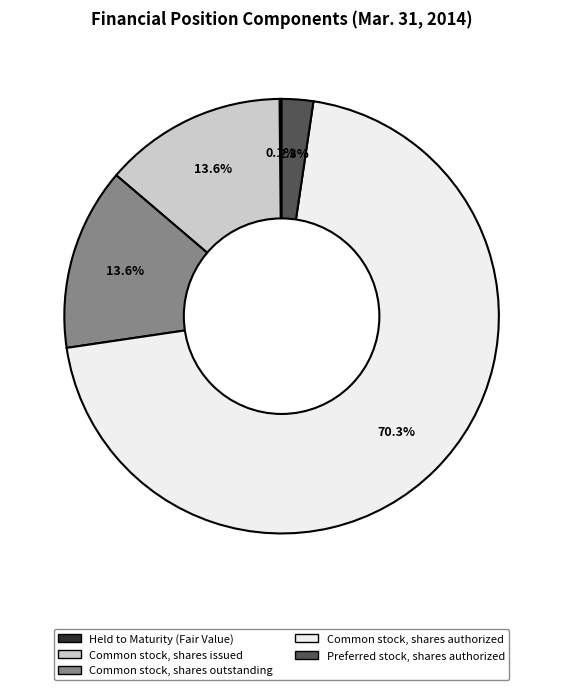

Which slice is the largest?

Common stock, shares authorized